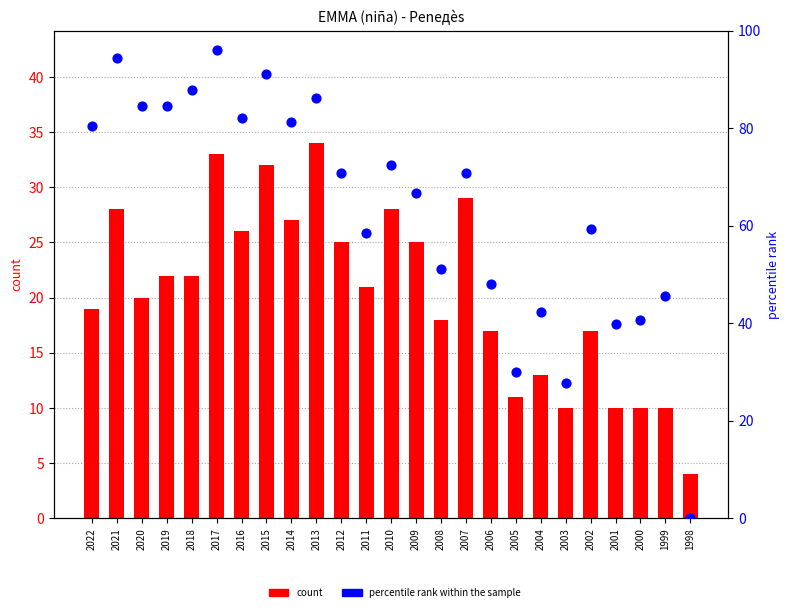

Which series contains the lowest Y value?

percentile rank within the sample